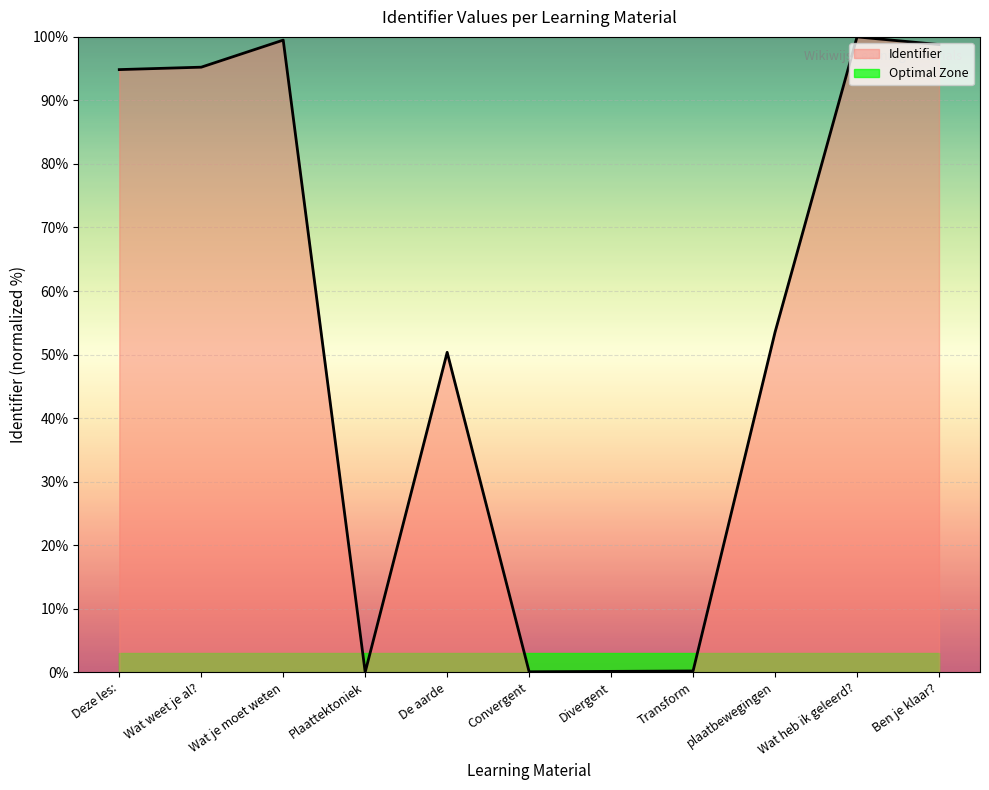

What is the difference between the values at Deze les: and plaatbewegingen?

41.3